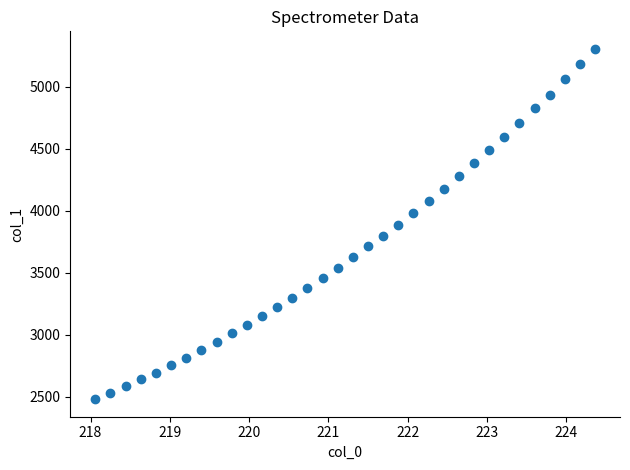

What is the range of Y values (max minus min)?

2823.9